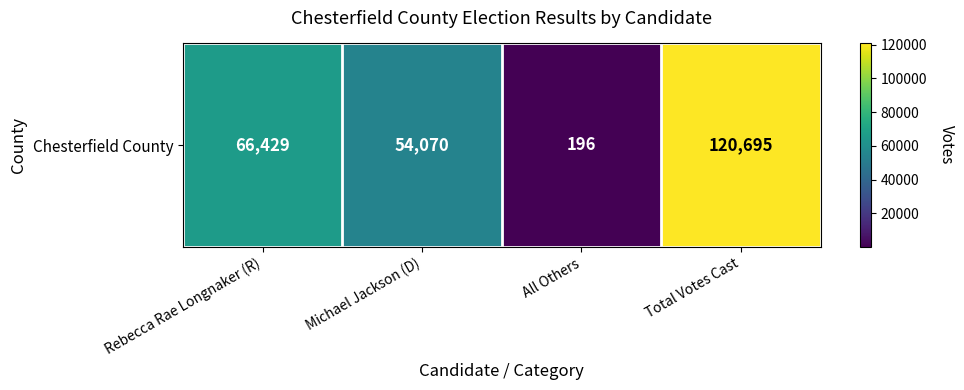

What is the sum of all values?

241390